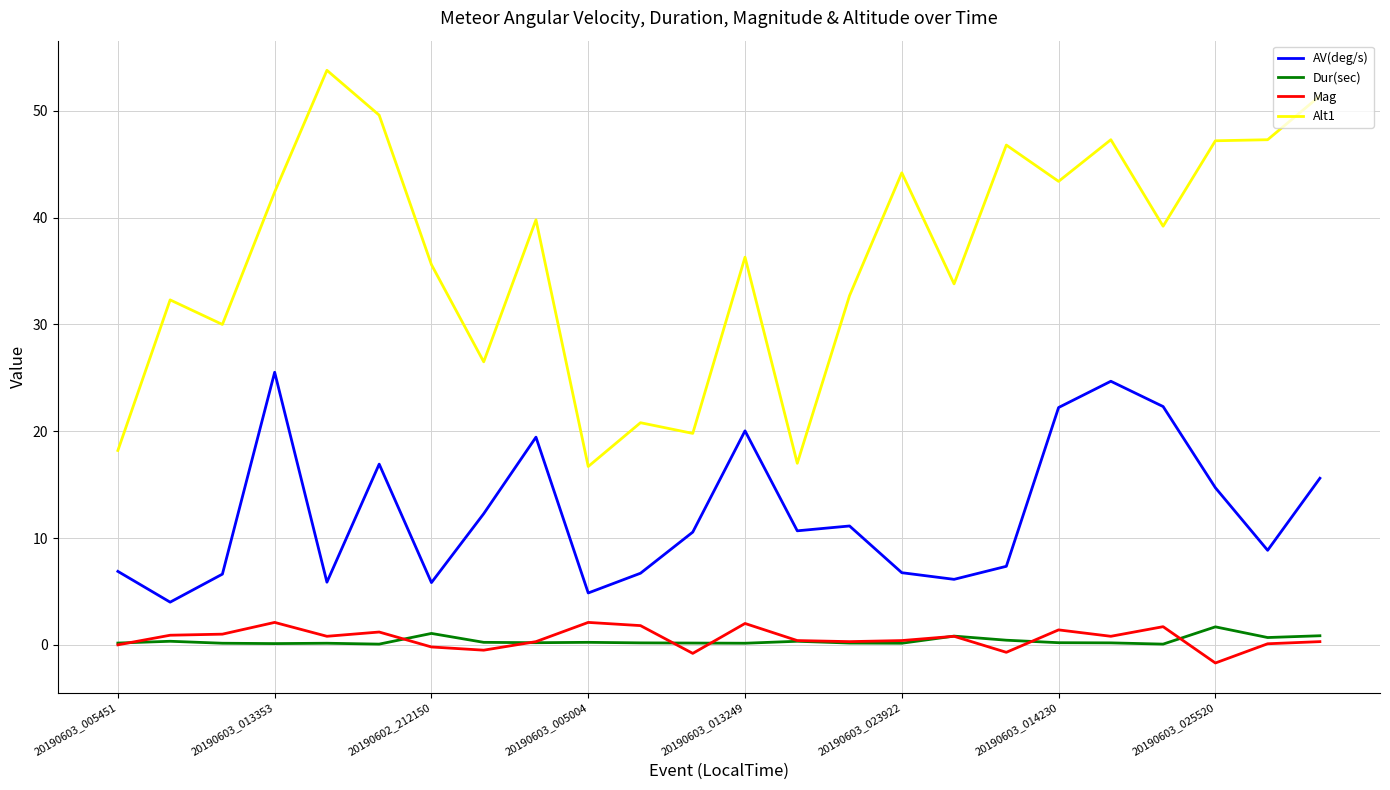

What is the difference between the second highest and second lowest values in the Alt1 series?

34.4